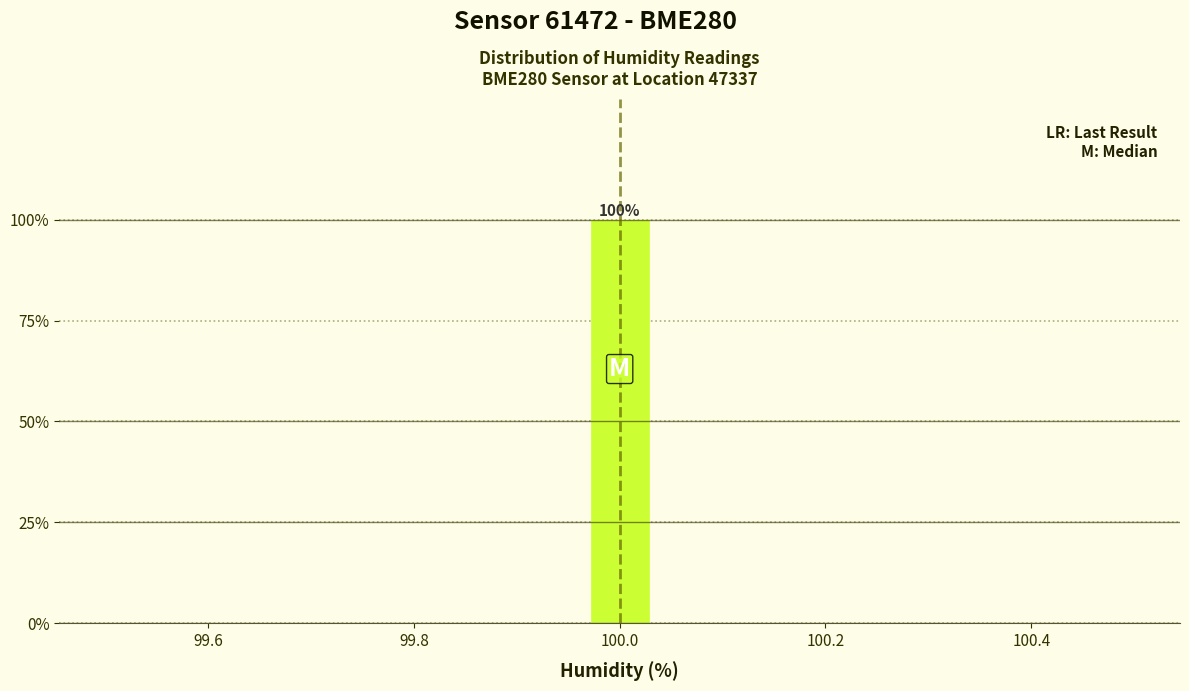

Around what value on the x-axis is the tallest bar? Give the approximate position of its centre, as read against the axis.

100.00